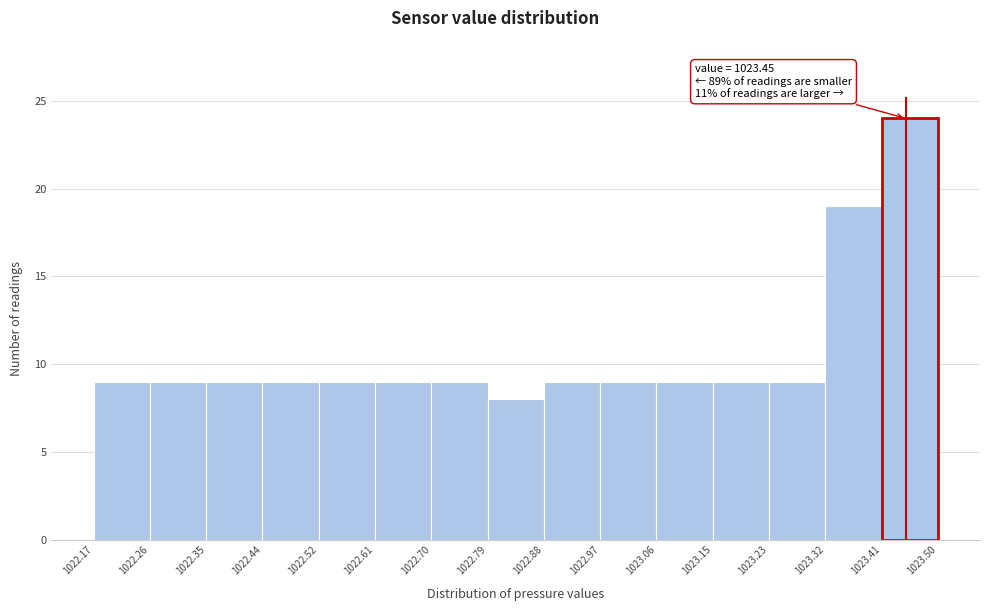

Which range on the x-axis has the tallest bar?

1023.41 to 1023.50